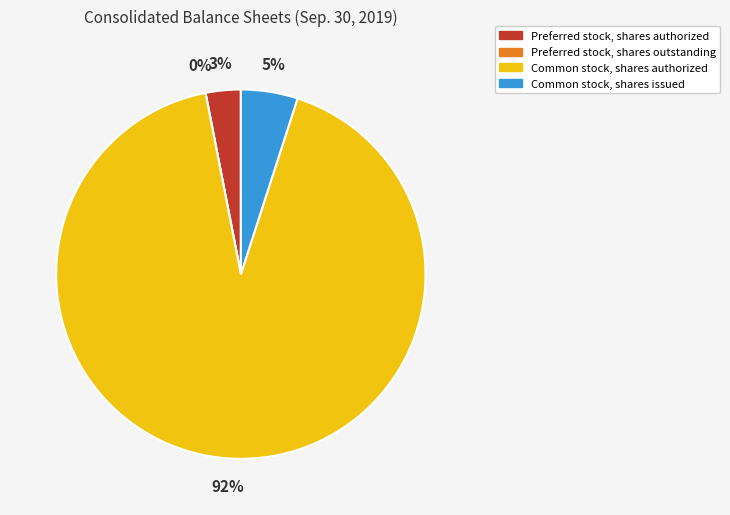

Combined, what portion of the pie is Preferred stock, shares outstanding and Common stock, shares issued?

5.0%